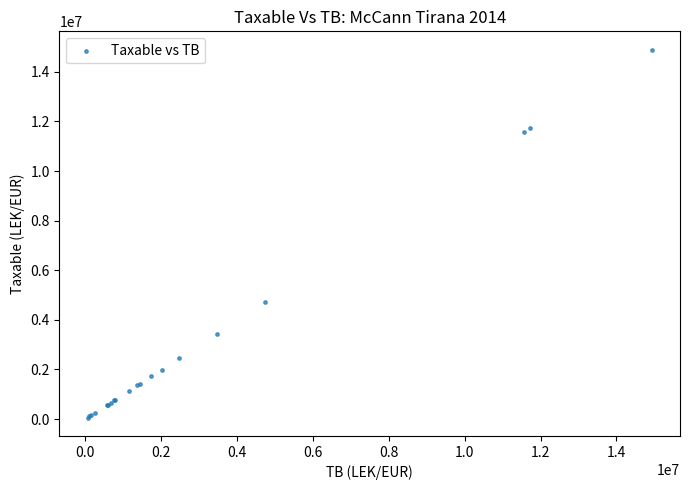

What Y value in the scatter plot is closest to 7474836?

4731146.9